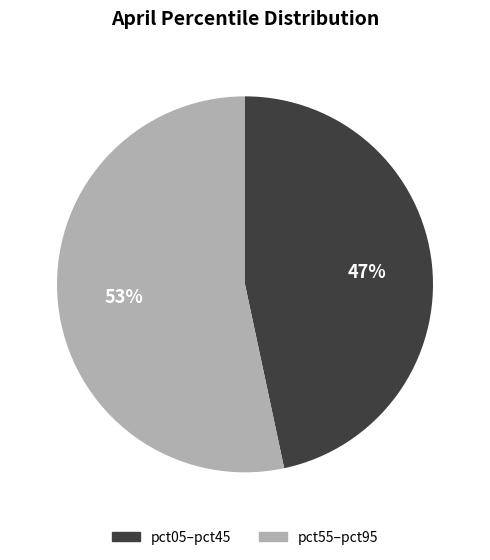

True or false: pct05–pct45 accounts for 40% of the total.

False